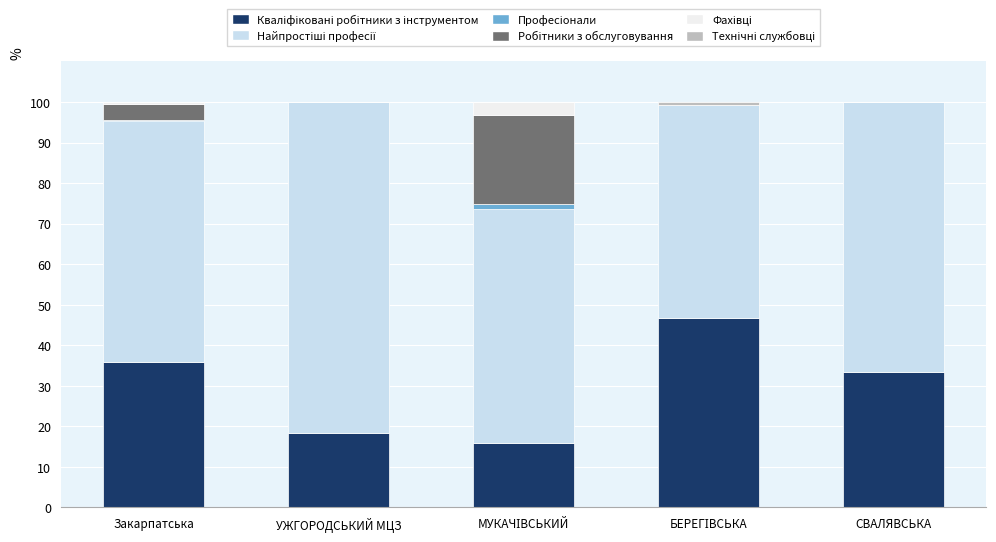

What is the total value across all series at УЖГОРОДСЬКИЙ МЦЗ?

100.0